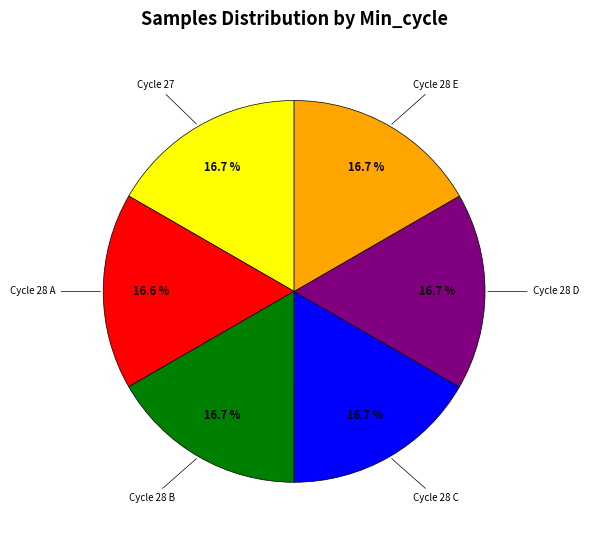

Does any single category account for the majority?

No